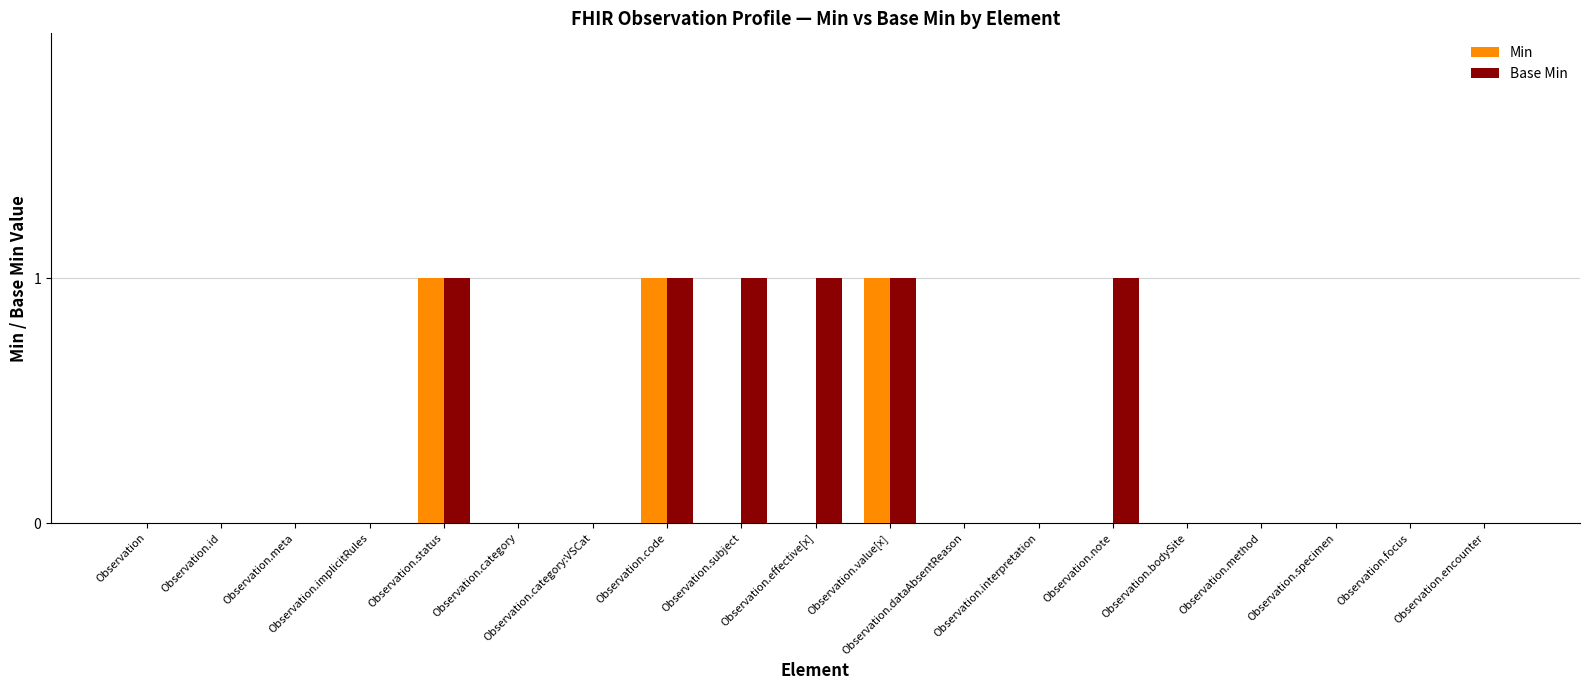

Is the value of Base Min at Observation.dataAbsentReason greater than the value of Min at Observation.status?

No